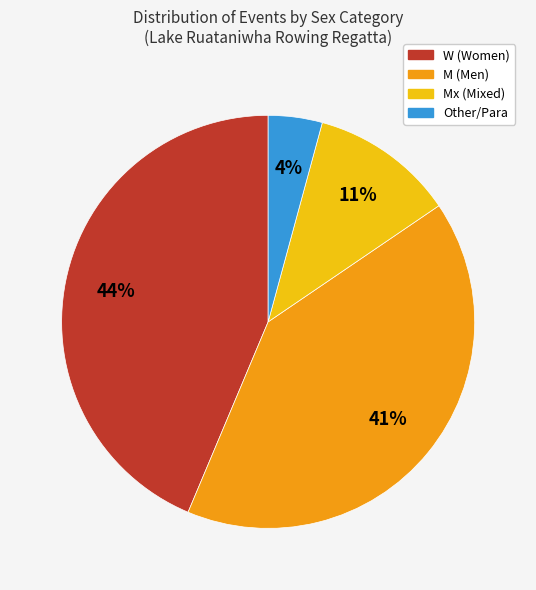

Is there a majority slice in this chart?

No